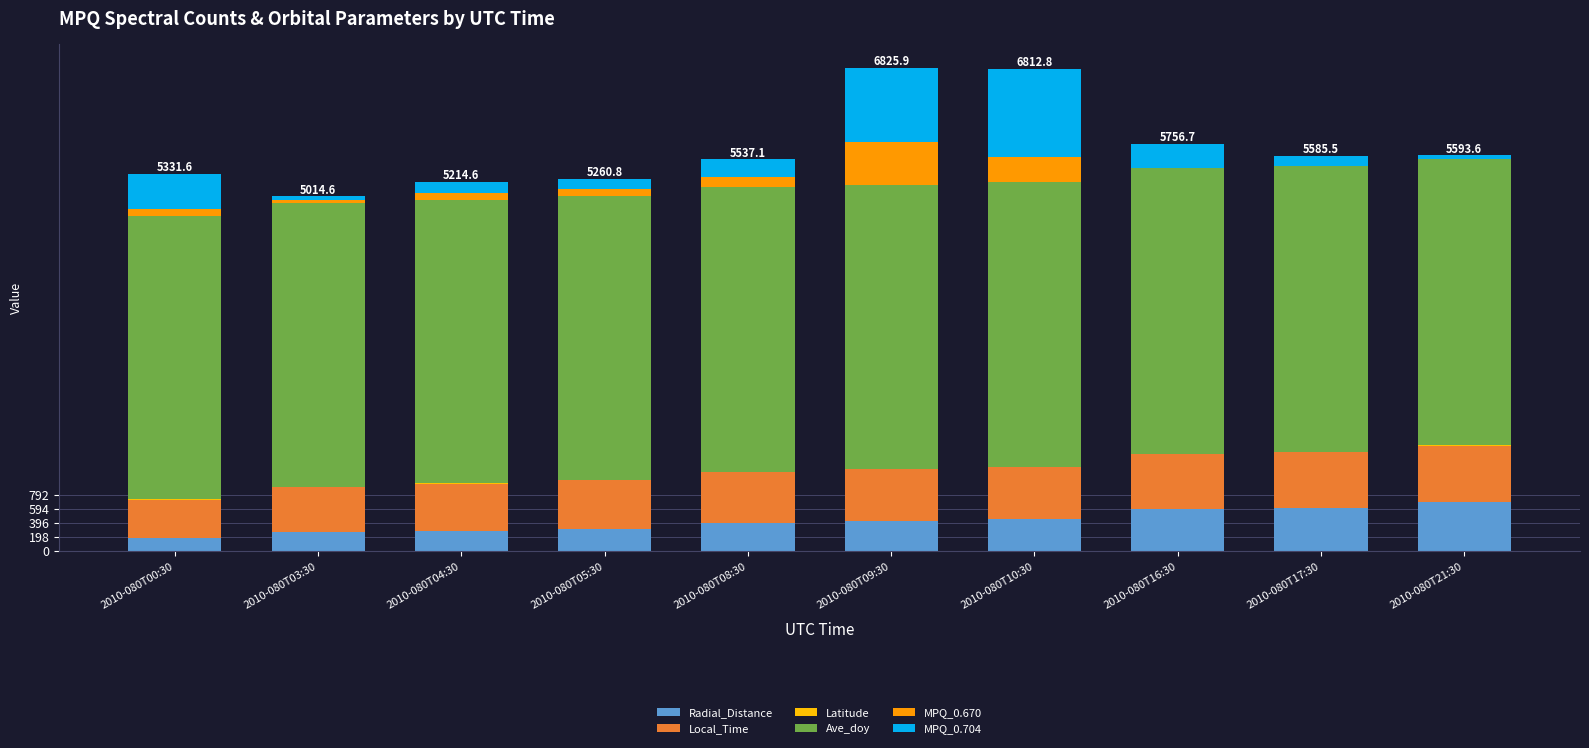

Are the bars horizontal?

No